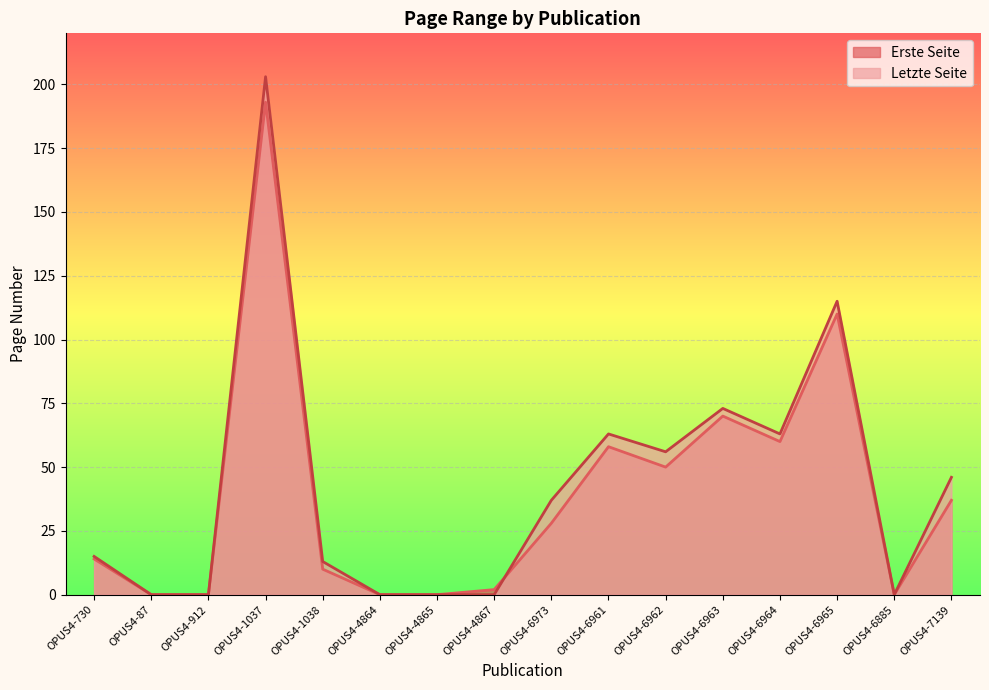

What is the maximum value shown in the chart?

203